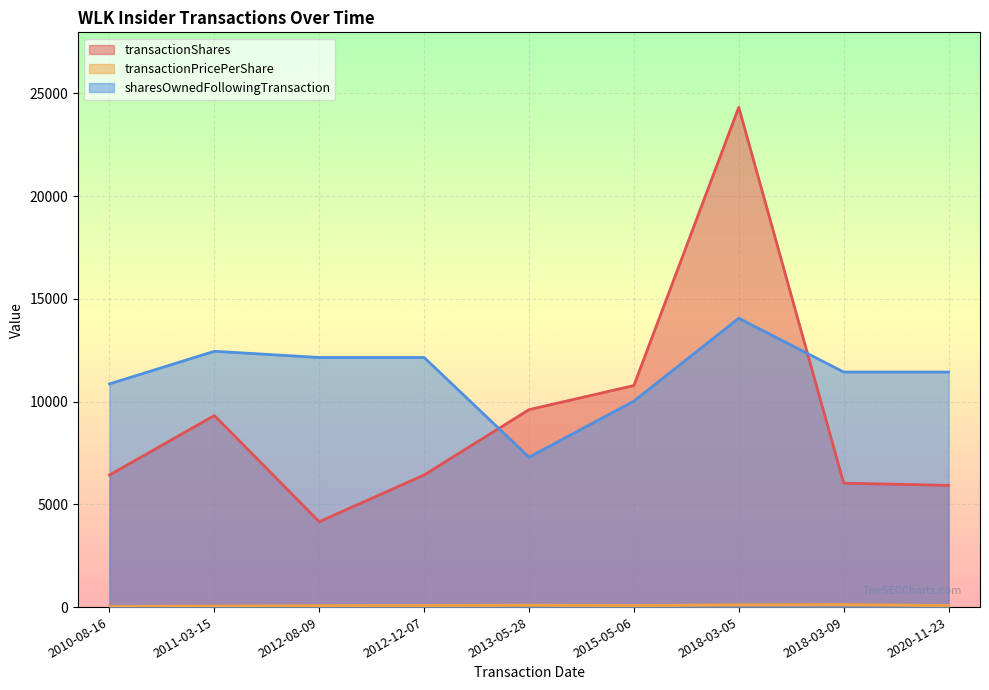

Does the chart display data point markers on the line(s)?

No